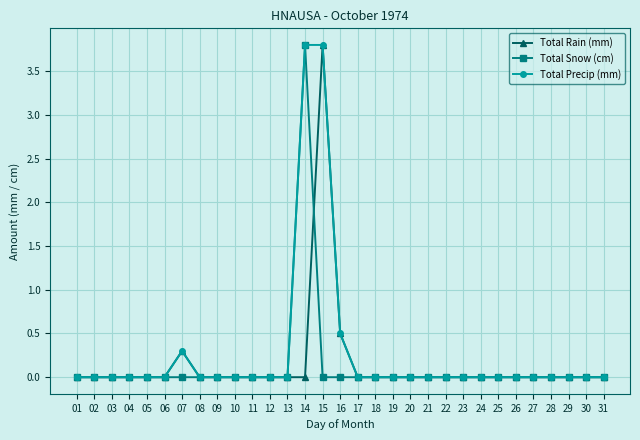

Does the chart display data point markers on the line(s)?

Yes